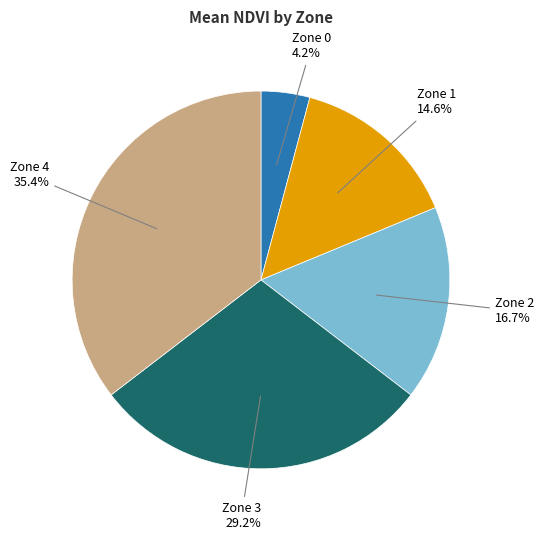

To the nearest percent, what is the average slice percentage?

20%